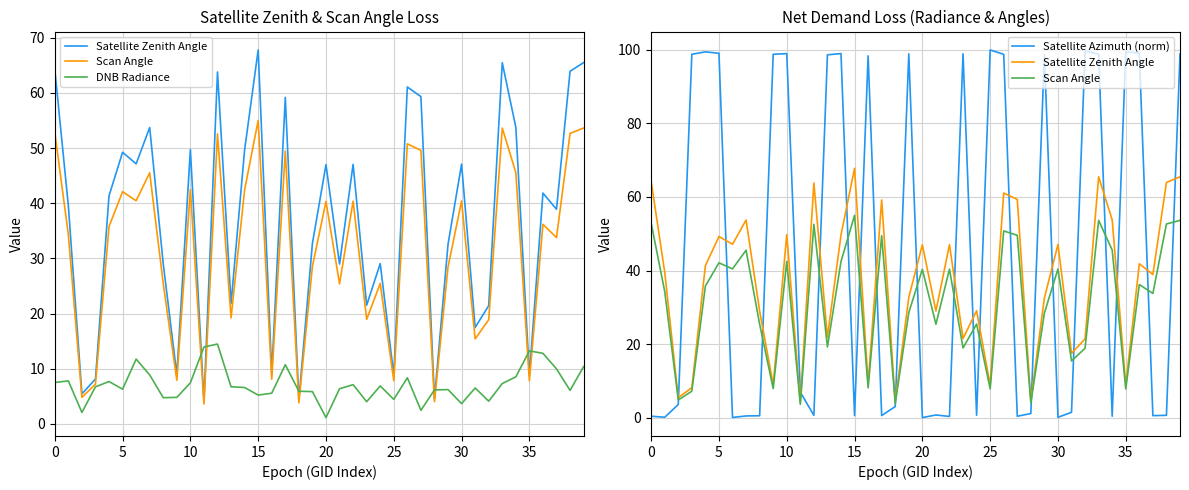

In DNB Radiance, how many points are lower than both neighbors (excluding endpoints)?

11